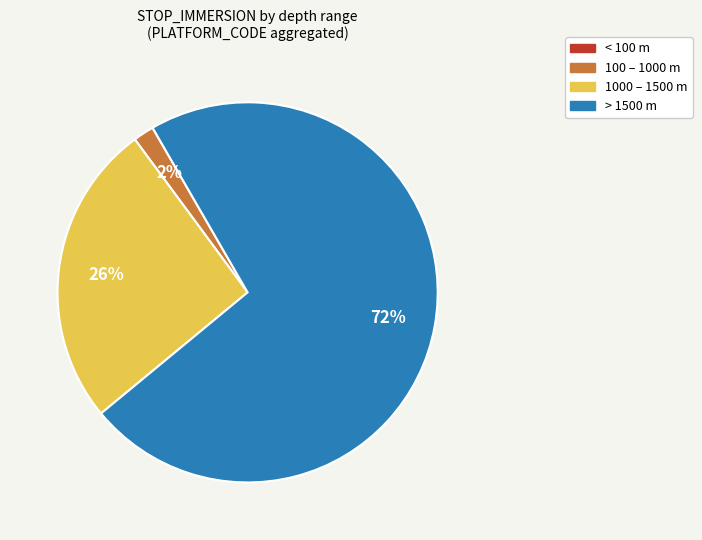

Which category has the biggest portion of the pie?

> 1500 m